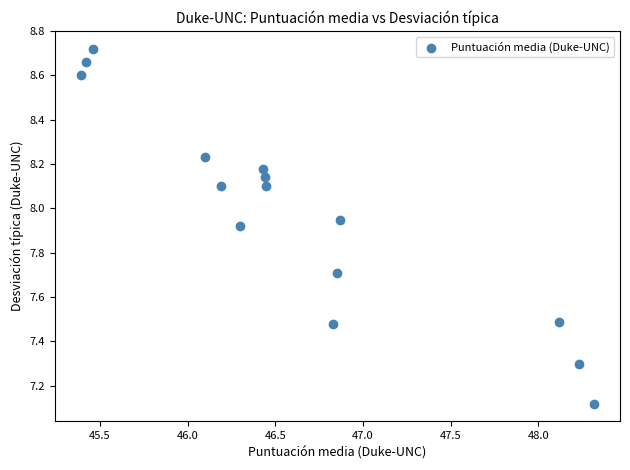

What is the range of Y values (max minus min)?

1.6